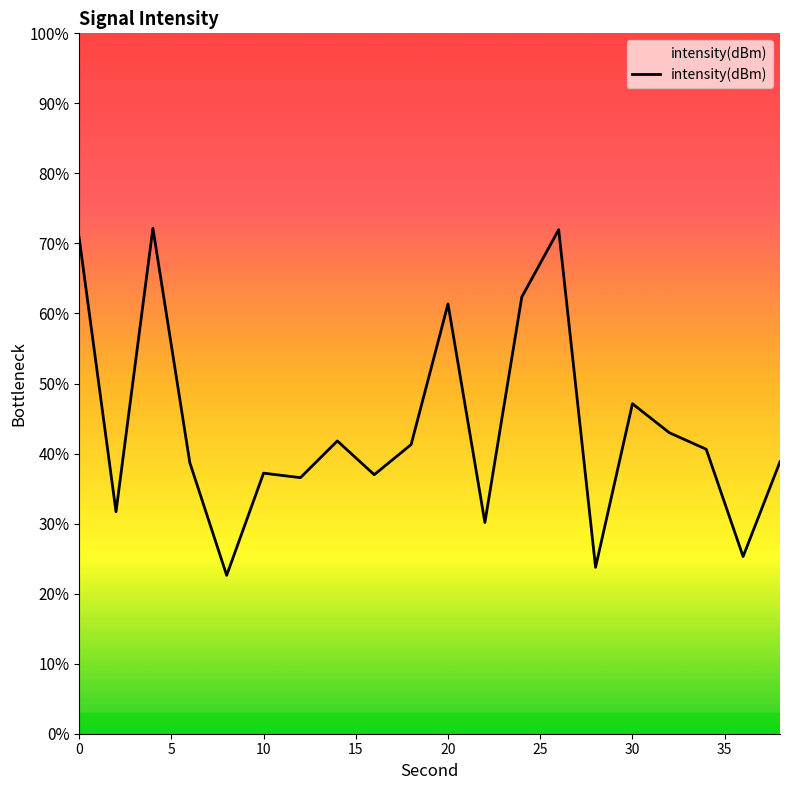

What is the difference between the maximum and minimum values?

49.6